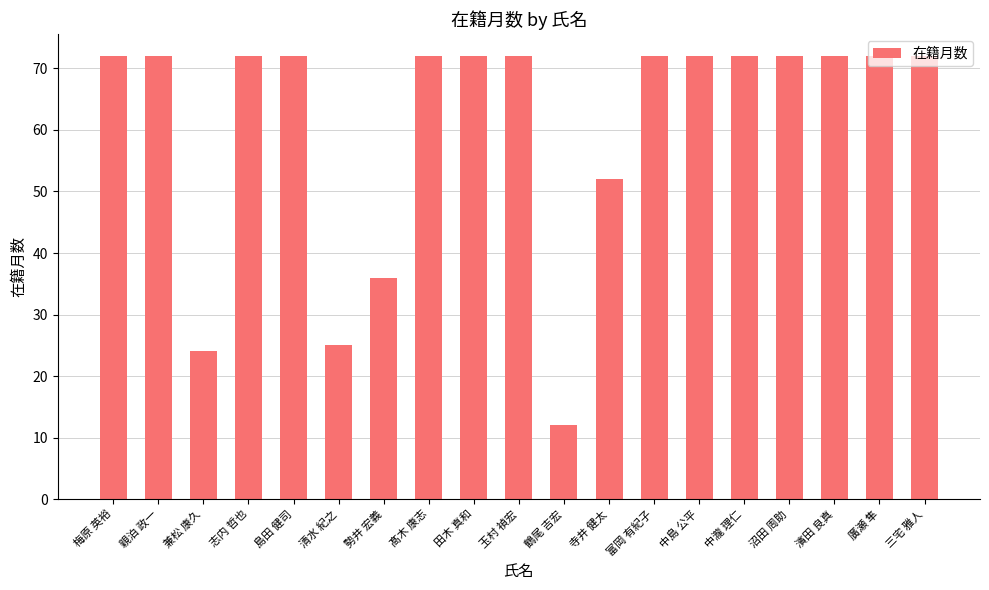

Approximately how many times larger is the value at 中島 公平 compared to 富岡 有紀子?

1.0